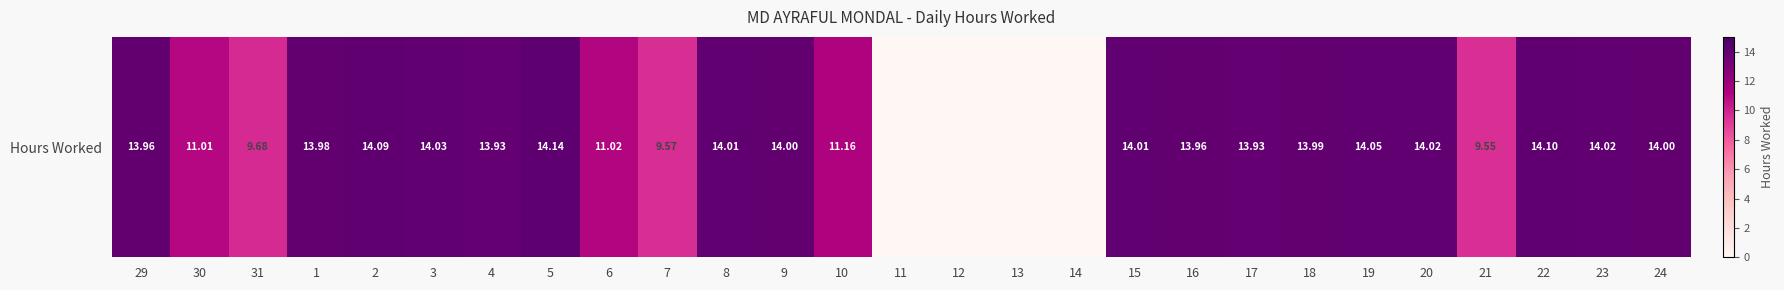

What is the sum of all values?

300.2